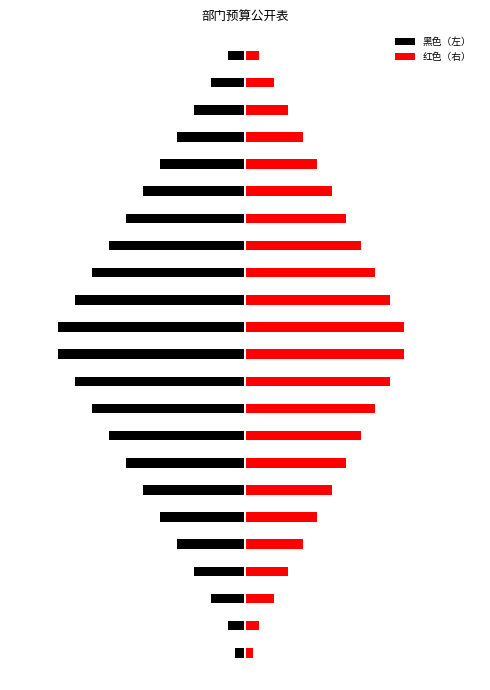

How many data points in 红色（右） are less than 4?

11